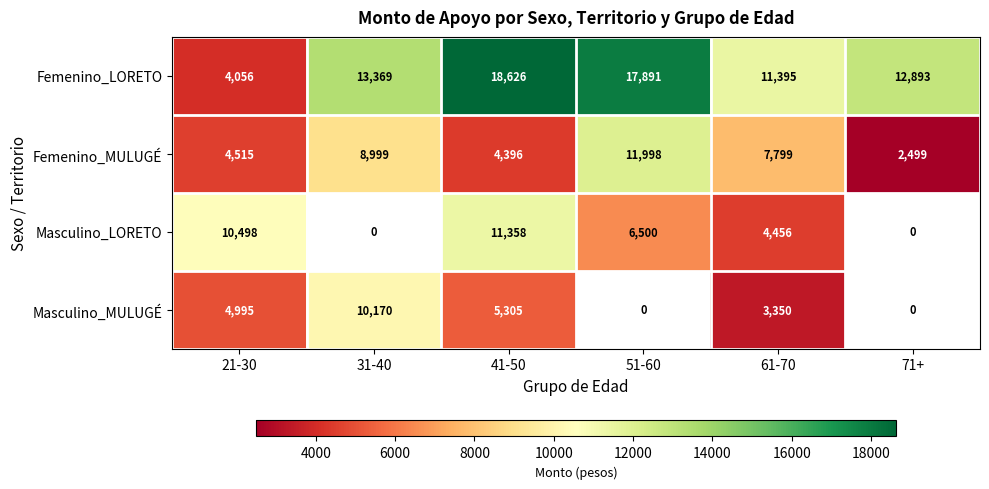

Between 41-50 and 31-40, which is larger?

41-50